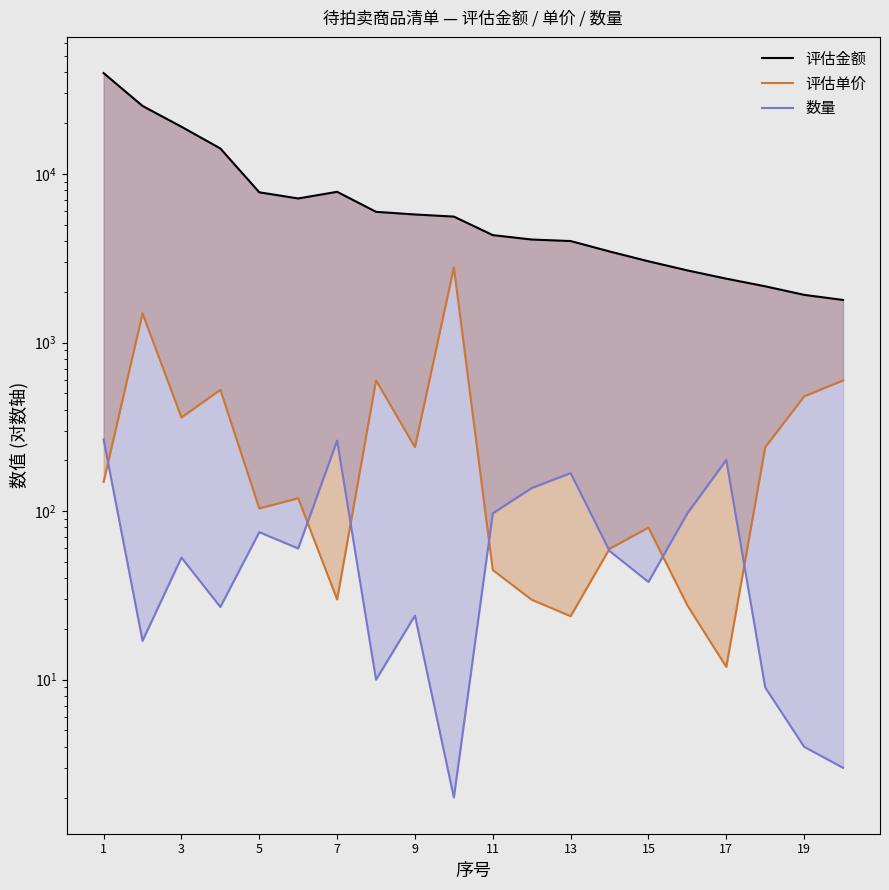

True or false: 评估金额 has a value of 69563.9 at 1.

False